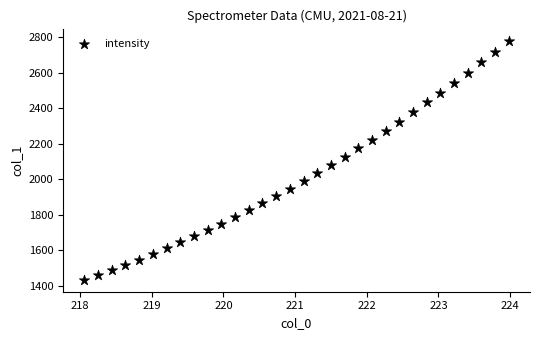

What is the range of Y values (max minus min)?

1346.5